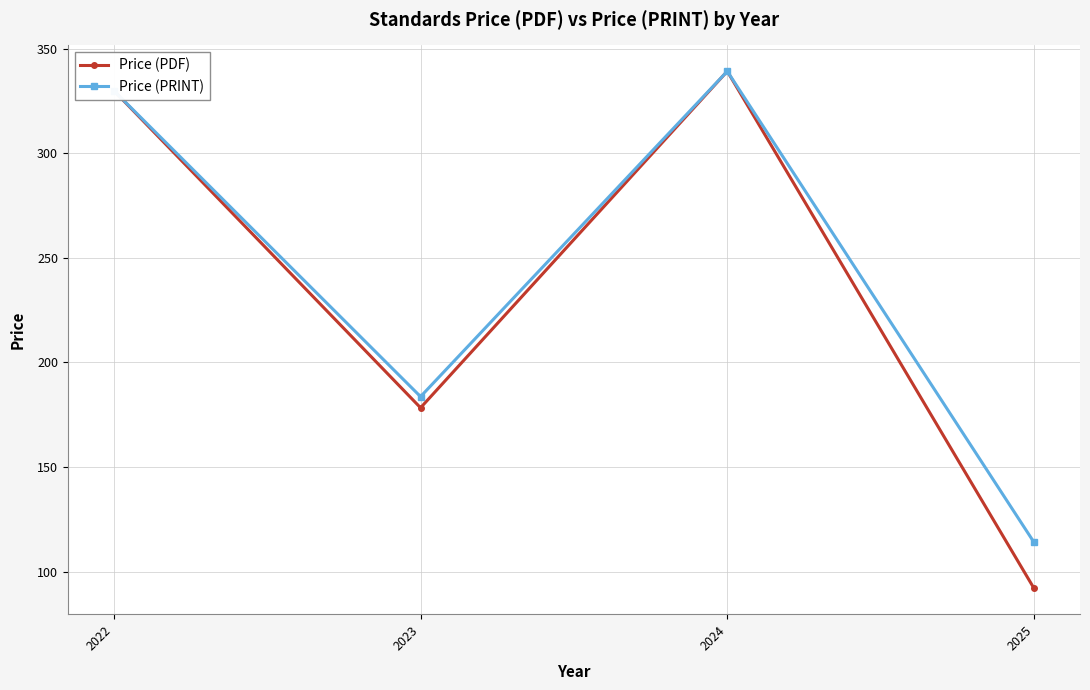

Rank the categories by Price (PRINT) value from lowest to highest.

2025, 2023, 2022, 2024